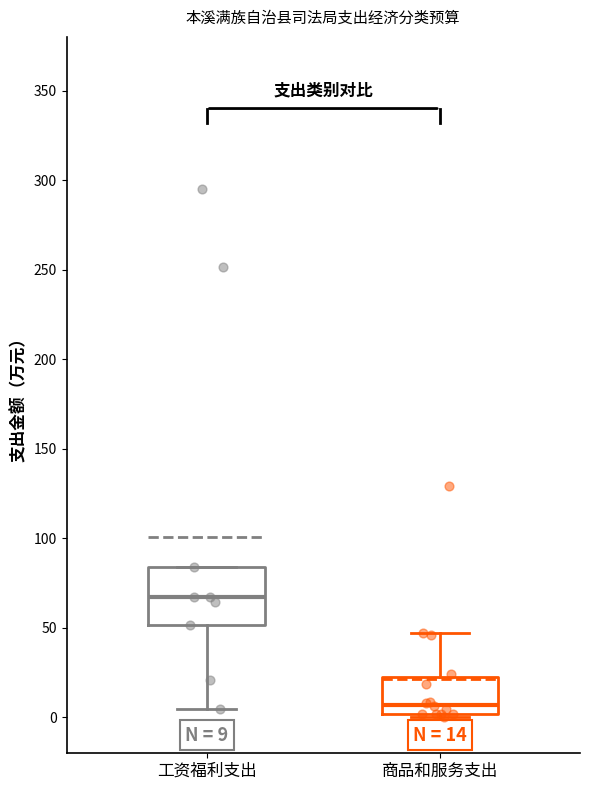

Which box's median line is the highest?

工资福利支出